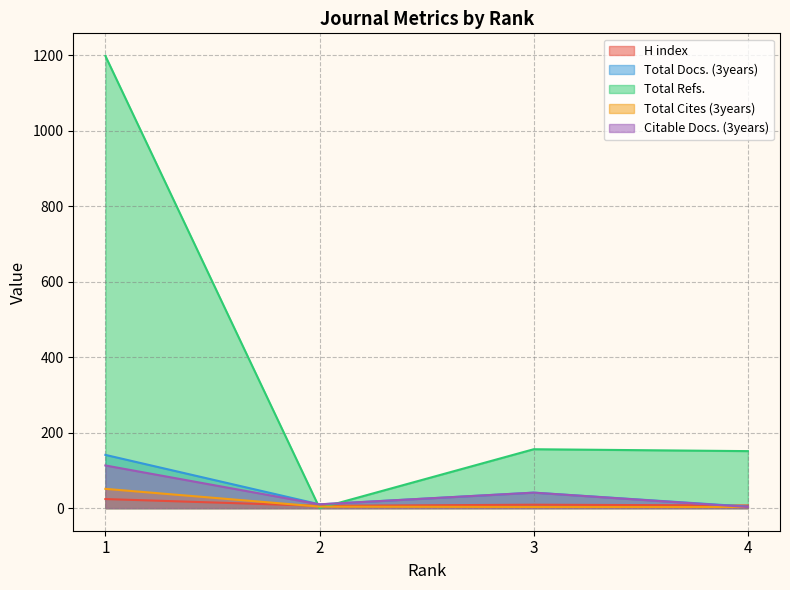

At which category does Citable Docs. (3years) reach its first local peak?

3